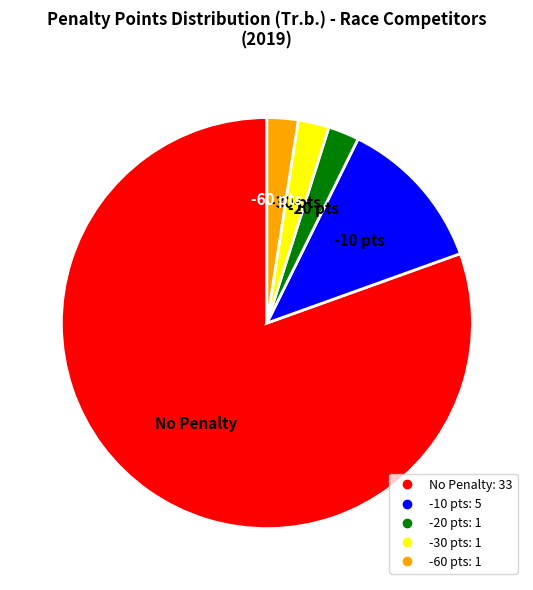

Is there a majority slice in this chart?

Yes